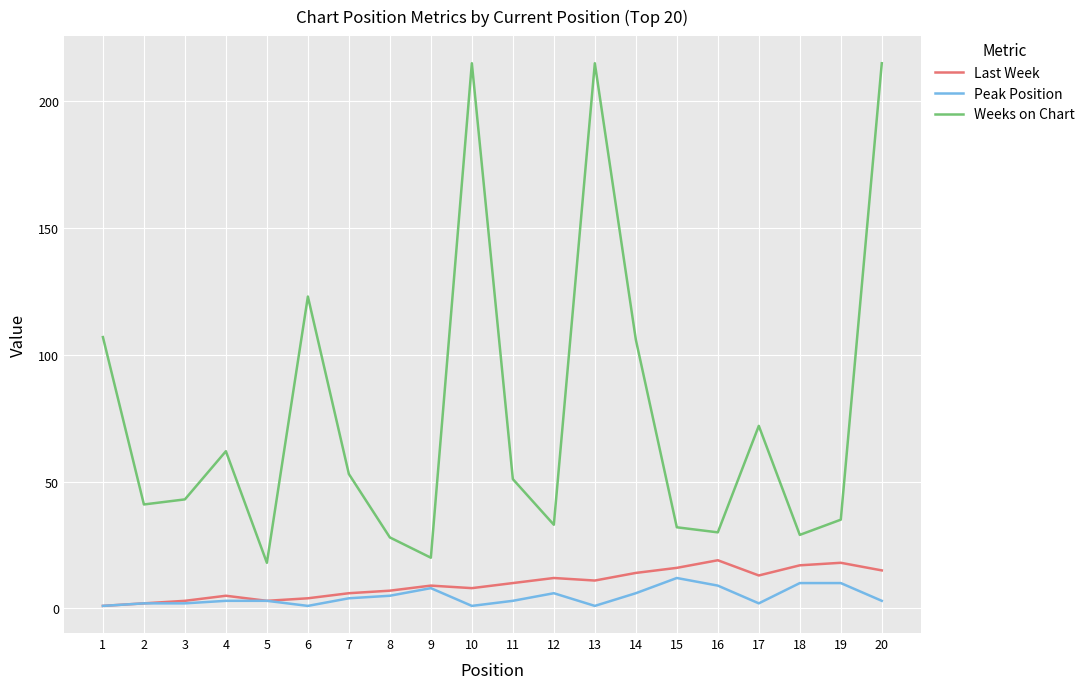

True or false: Peak Position and Weeks on Chart cross at least once.

False